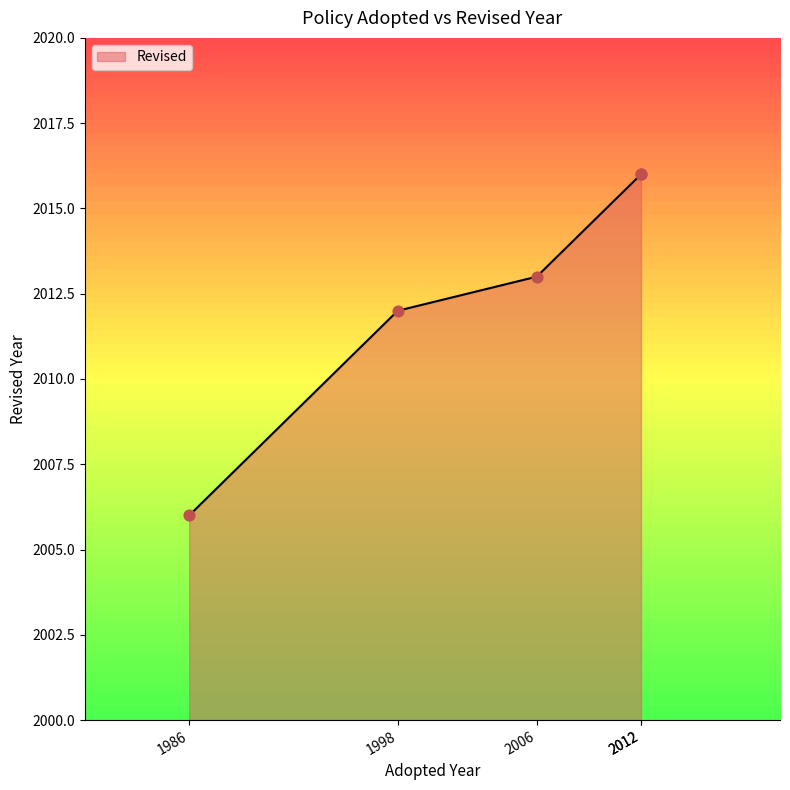

Between 1986 and 2012, which is larger?

2012